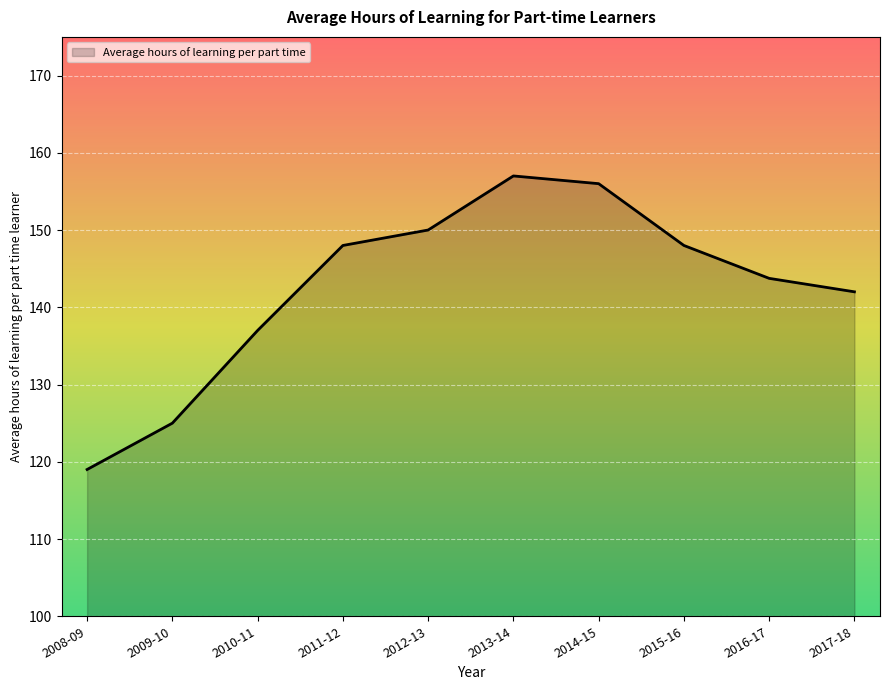

The chart shows a value of 125.0 at 2009-10. True or false?

True